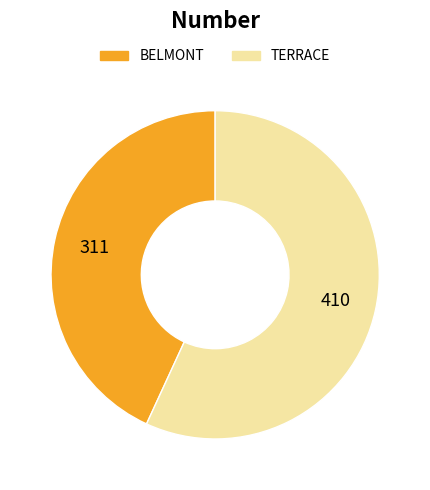

Which category has the smallest portion of the pie?

BELMONT